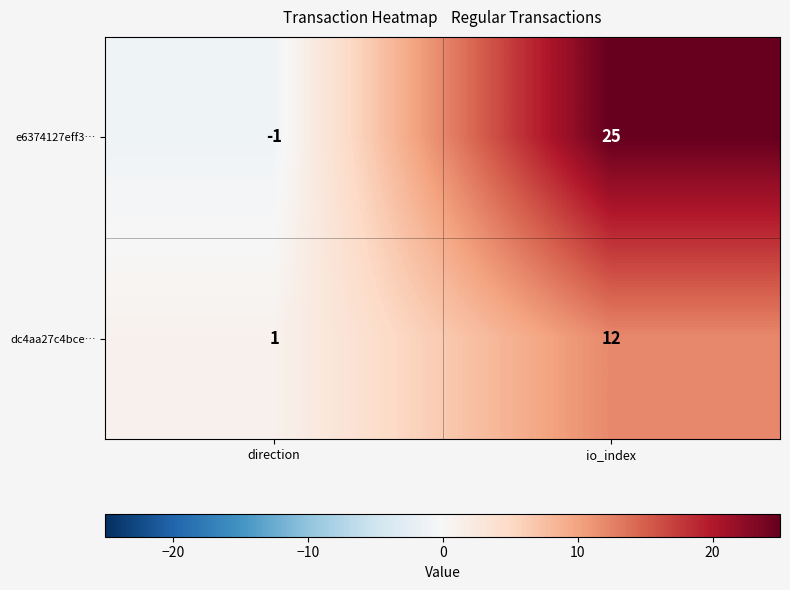

What is the approximate value of dc4aa27c4bce… at io_index, to the nearest 10?

10